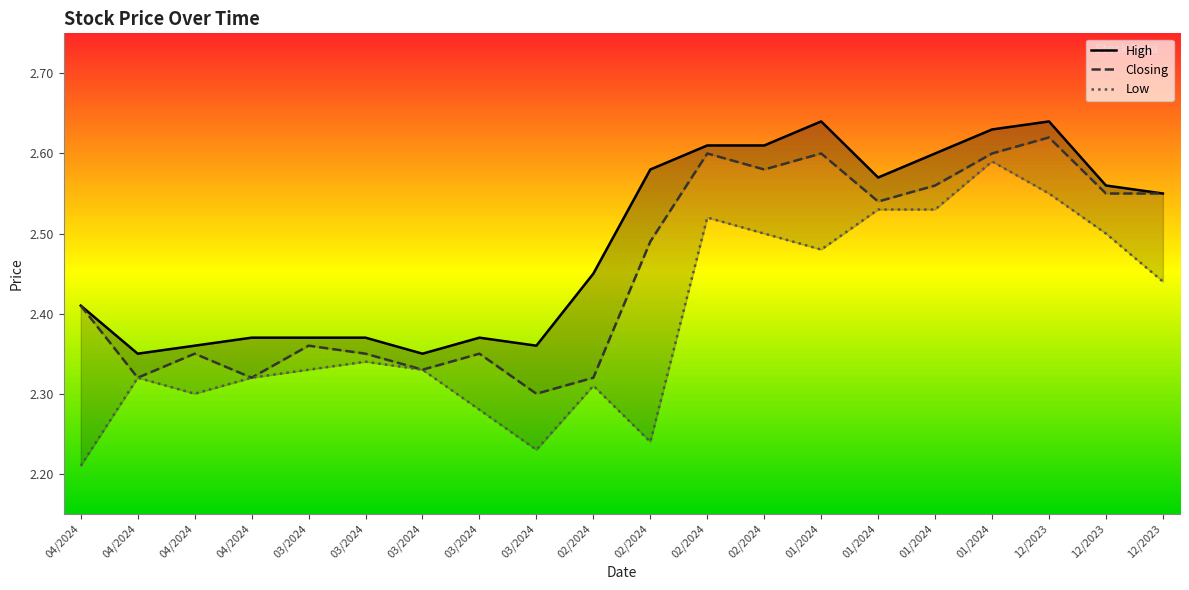

Does the chart have visible grid lines?

No